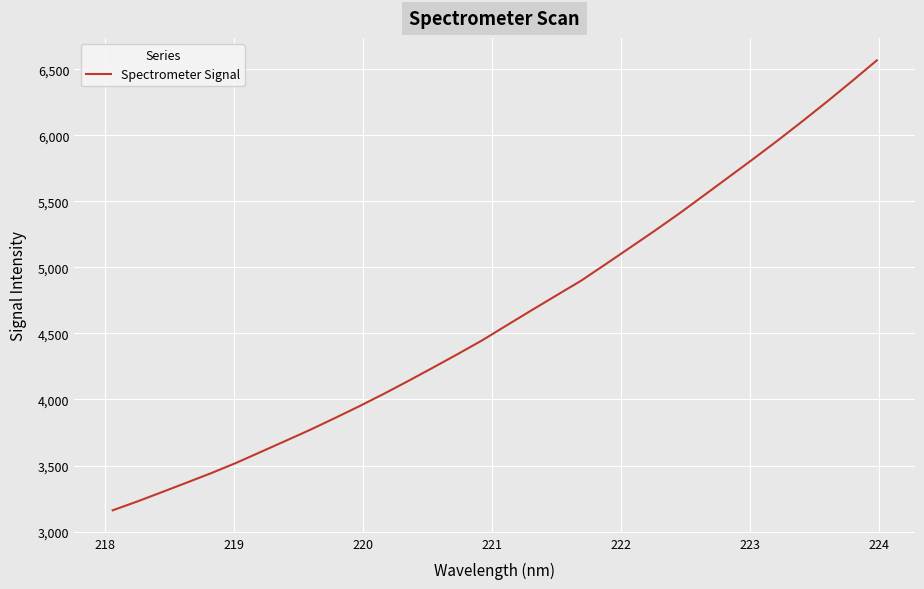

Reading left to right, what are all the values shown in this chart?

3161.2	3228.2	3299.0	3370.8	3443.0	3519.8	3602.8	3686.1	3770.0	3858.7	3949.3	4043.5	4141.8	4242.7	4344.8	4449.8	4563.8	4676.9	4788.5	4899.7	5025.2	5151.8	5279.4	5410.5	5547.5	5685.1	5822.9	5963.8	6108.9	6257.4	6410.3	6566.4